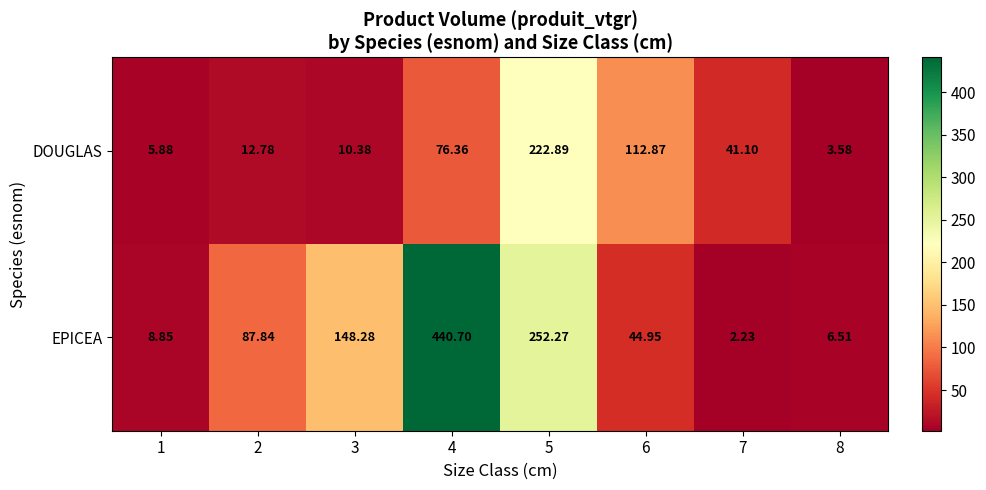

Rank the series at 3 from lowest to highest value.

DOUGLAS, EPICEA